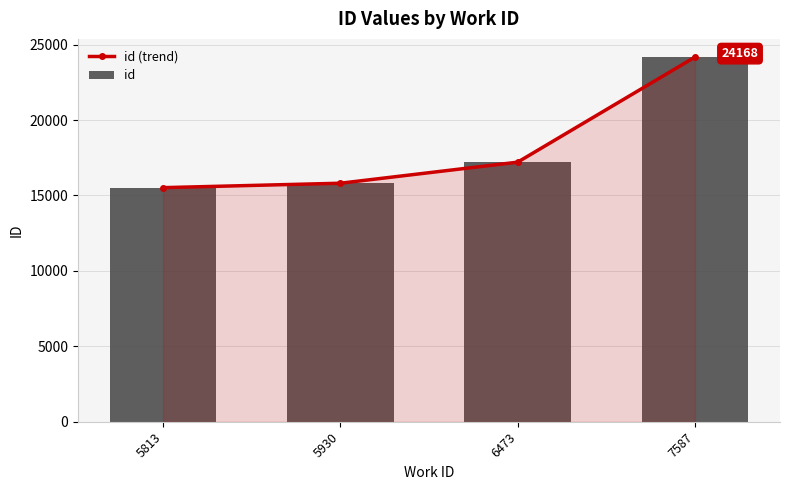

Which has a higher value, 7587 or 5813?

7587